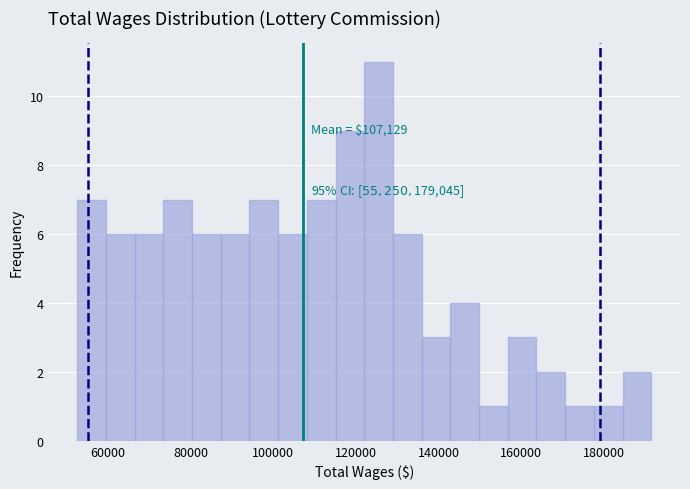

Around what value on the x-axis is the tallest bar? Give the approximate position of its centre, as read against the axis.

126000